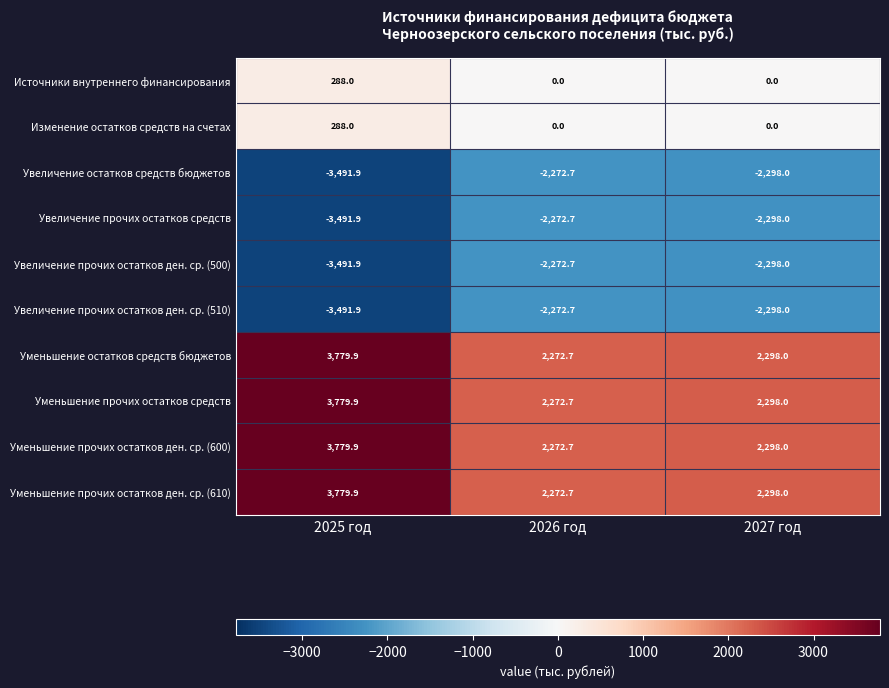

At which category is the sum across all series the highest?

2025 год